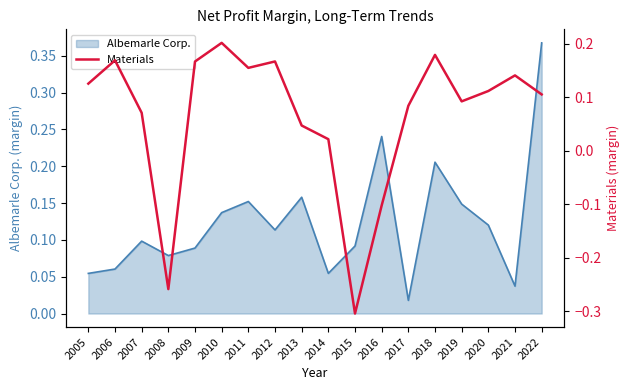

Where does the data first go above 0?

2005